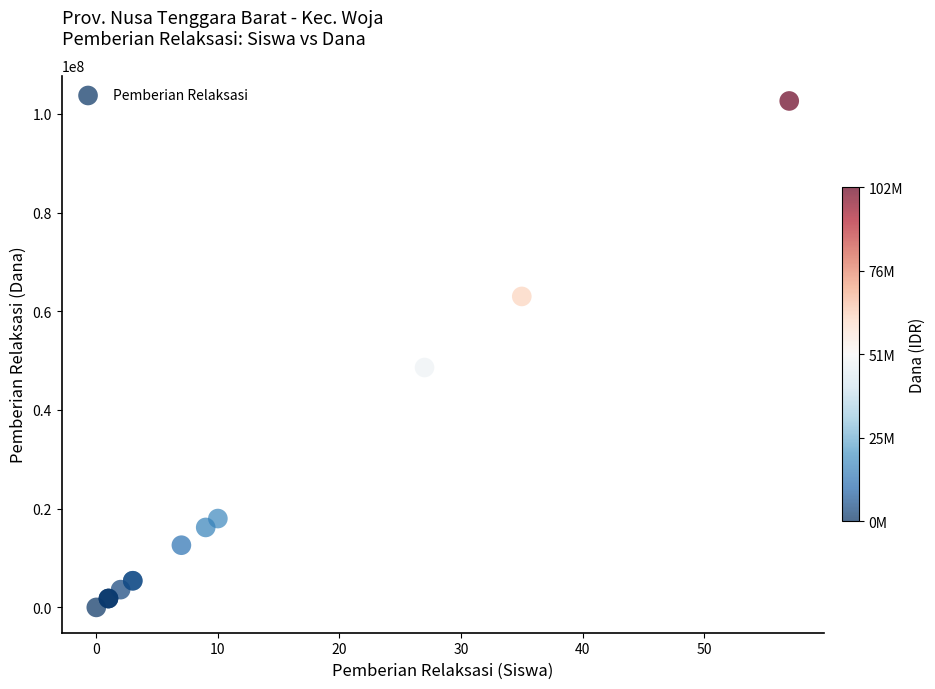

What Y value in the scatter plot is closest to 51300000?

48600000